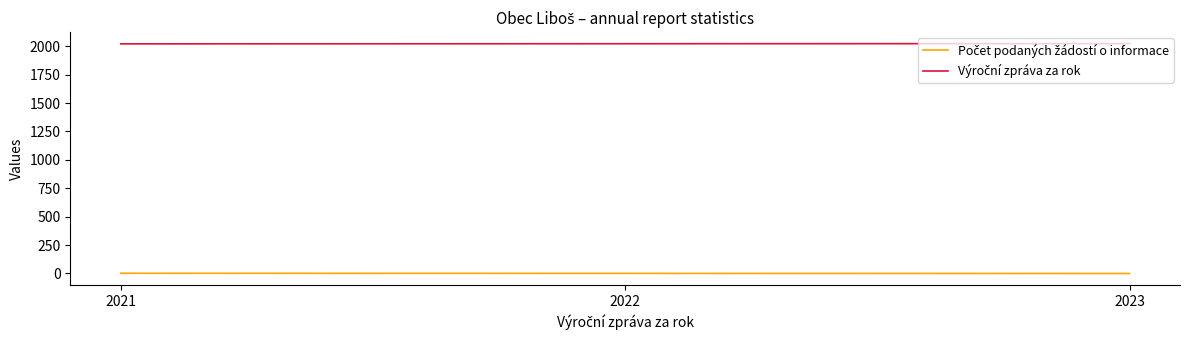

At how many categories does at least one series exceed 1351?

3